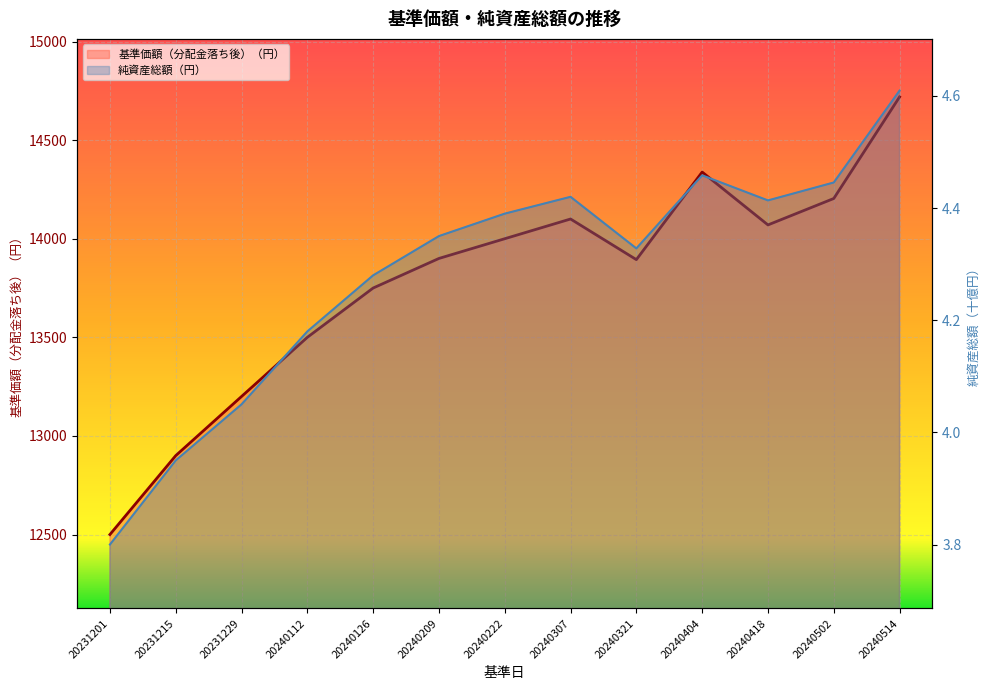

In 基準価額（分配金落ち後）（円）, how many points are higher than both neighbors (excluding endpoints)?

2